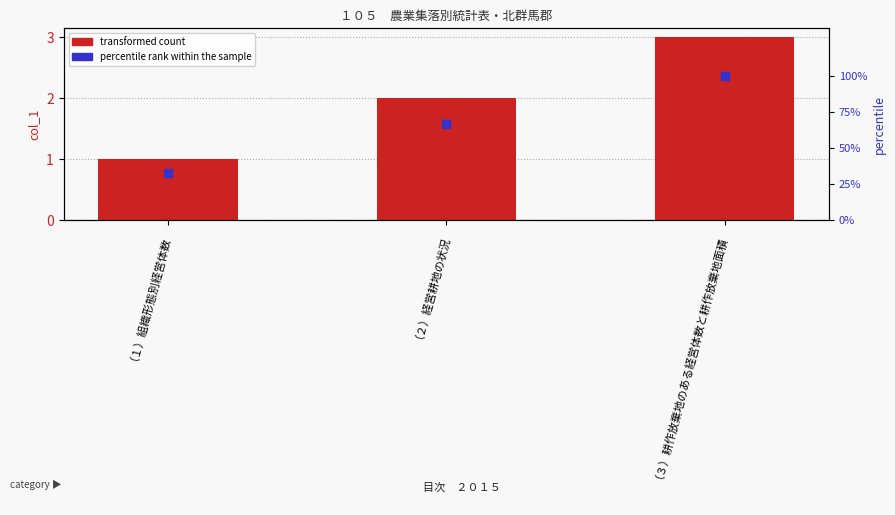

At how many categories does at least one series exceed 24?

3